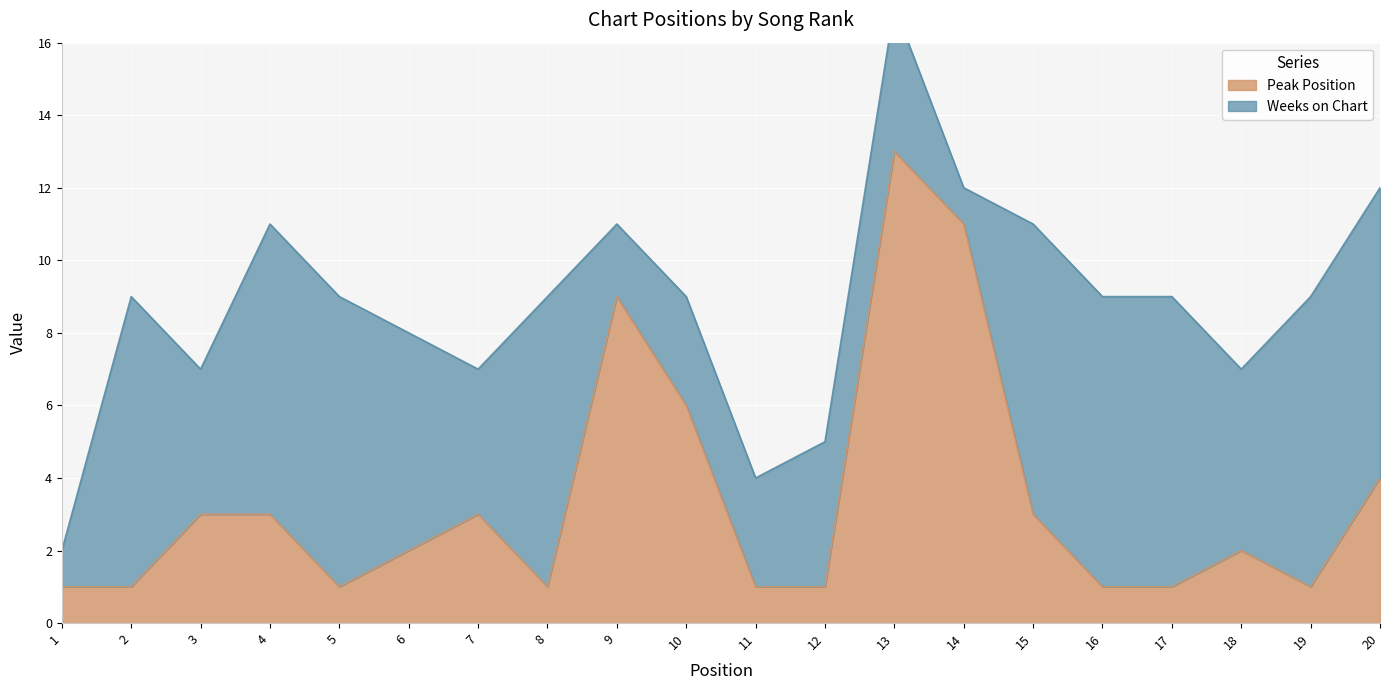

What is the change in value from 2 to 4?

+2